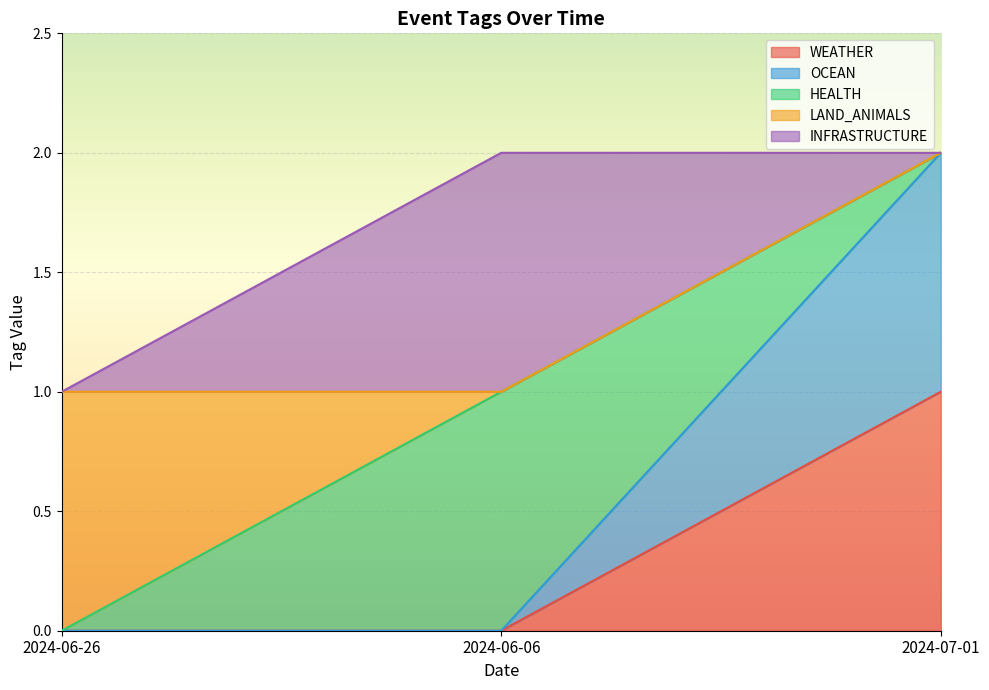

Does the chart display data point markers on the line(s)?

No